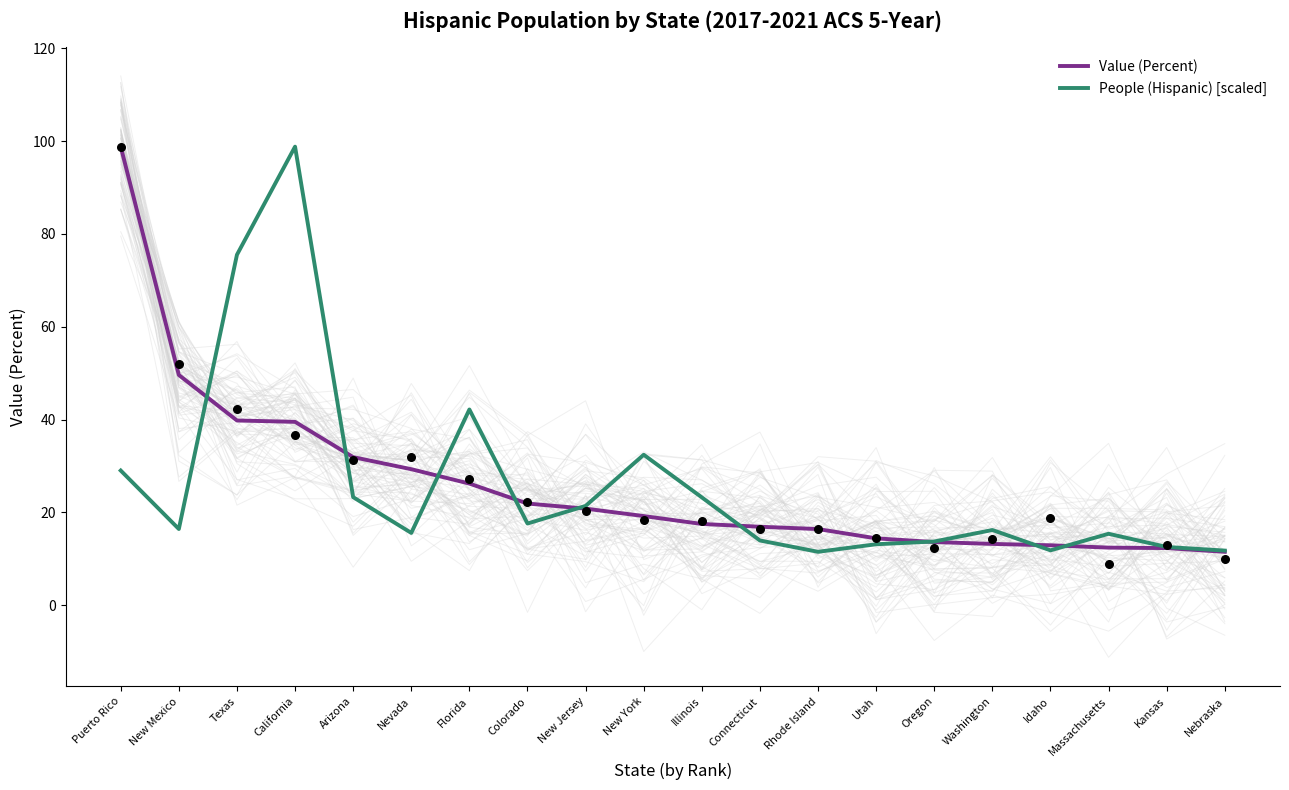

At which category is the sum across all series the highest?

California